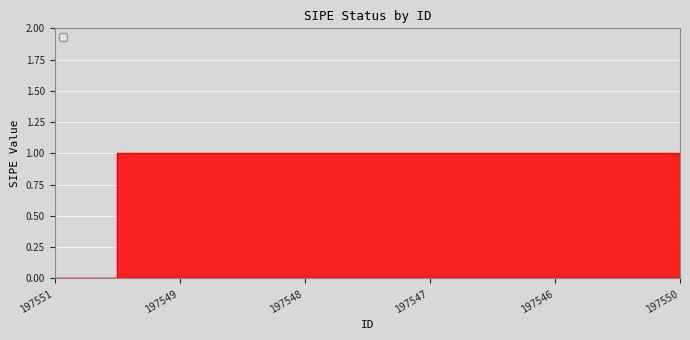

True or false: the data shows 1 at 197550.

True